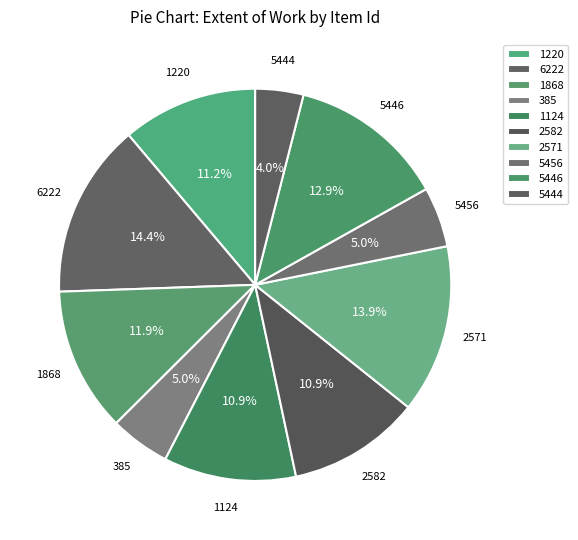

Is there any slice that represents more than half of the pie?

No